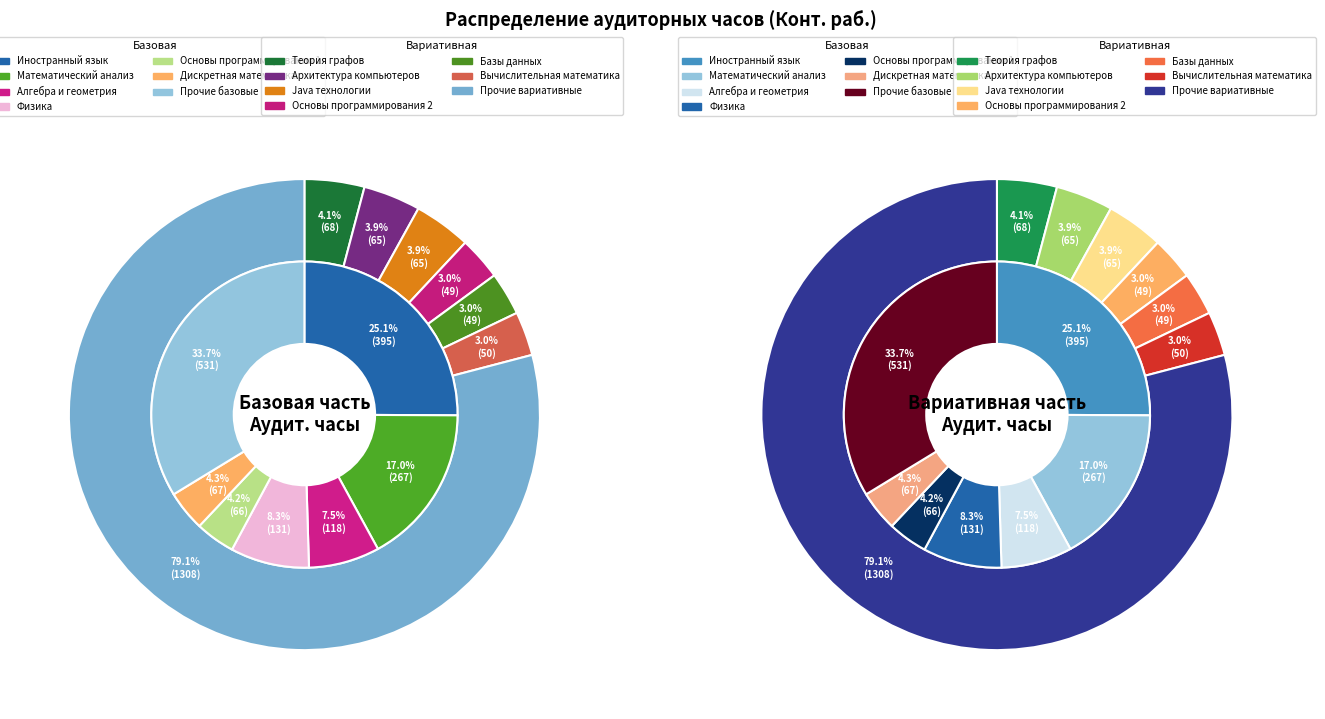

Approximately how many times larger is the value at Базовая часть compared to Вариативная часть?

1.0